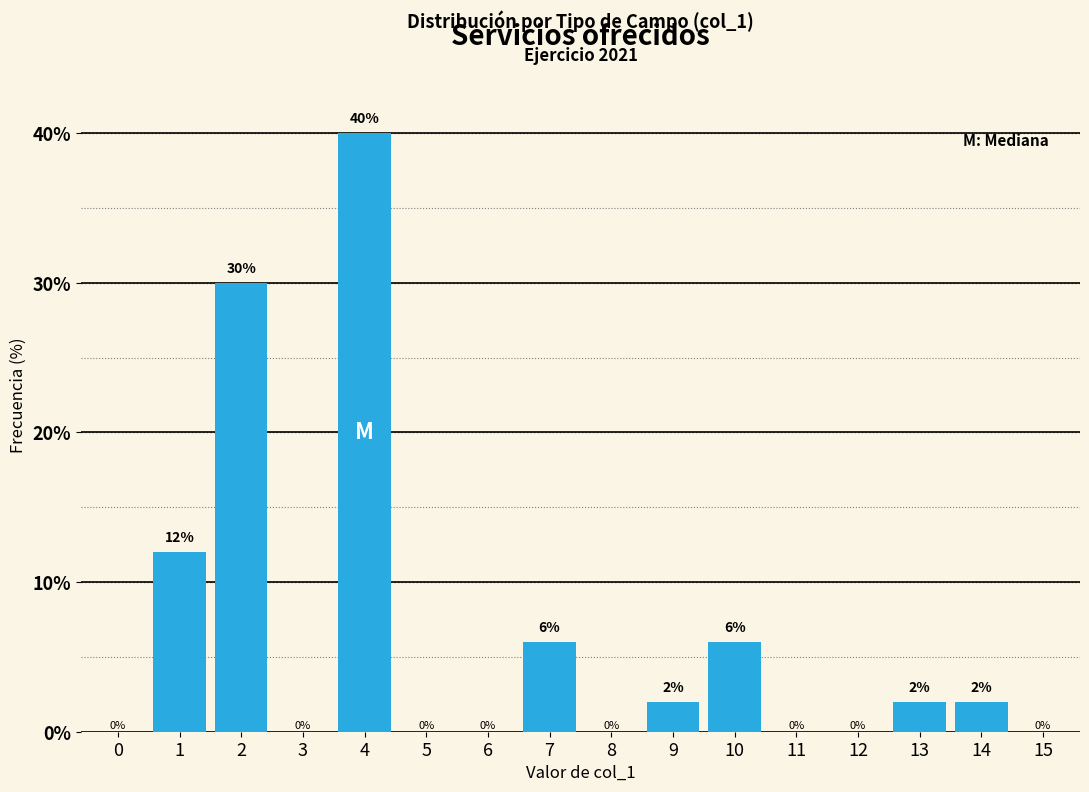

Reading right to left, what are all the values shown in this chart?

15=0	14=2	13=2	12=0	11=0	10=6	9=2	8=0	7=6	6=0	5=0	4=40	3=0	2=30	1=12	0=0